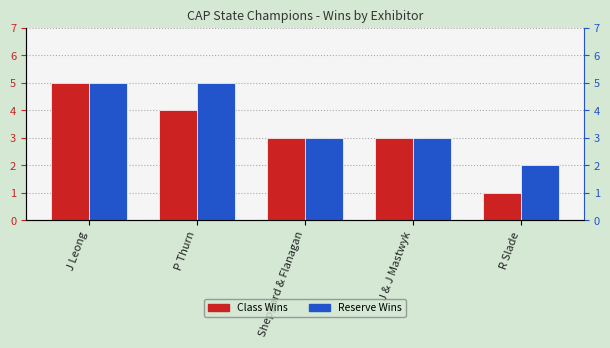

At which label does Reserve Wins first exceed 3?

J Leong